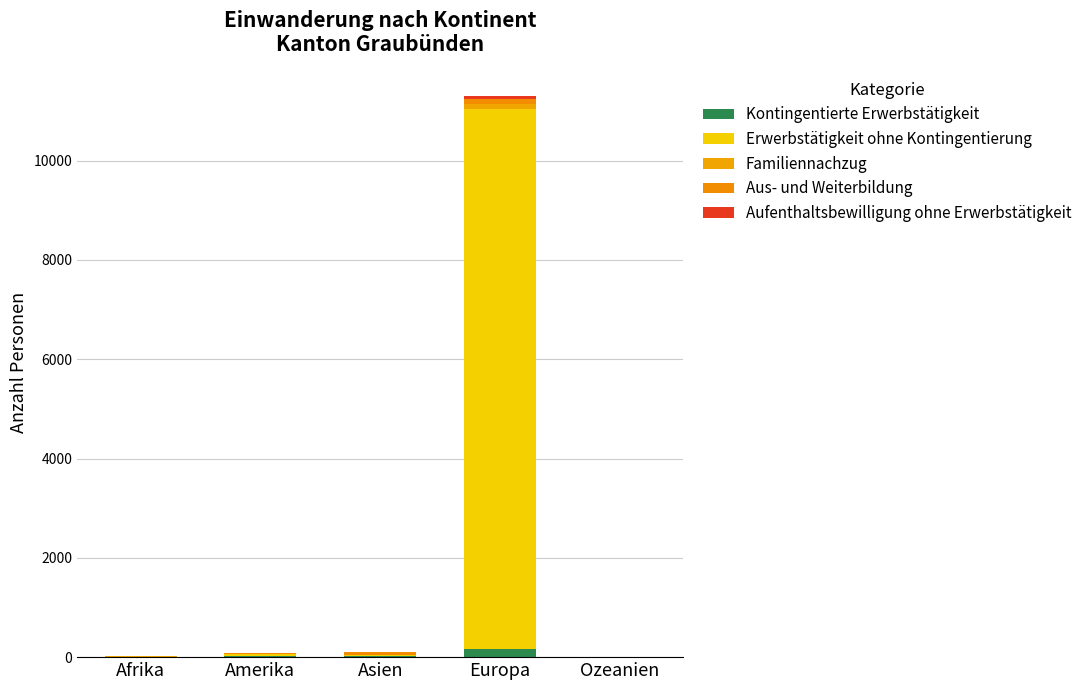

What is the difference between the maximum and minimum values in the Kontingentierte Erwerbstätigkeit series?

170